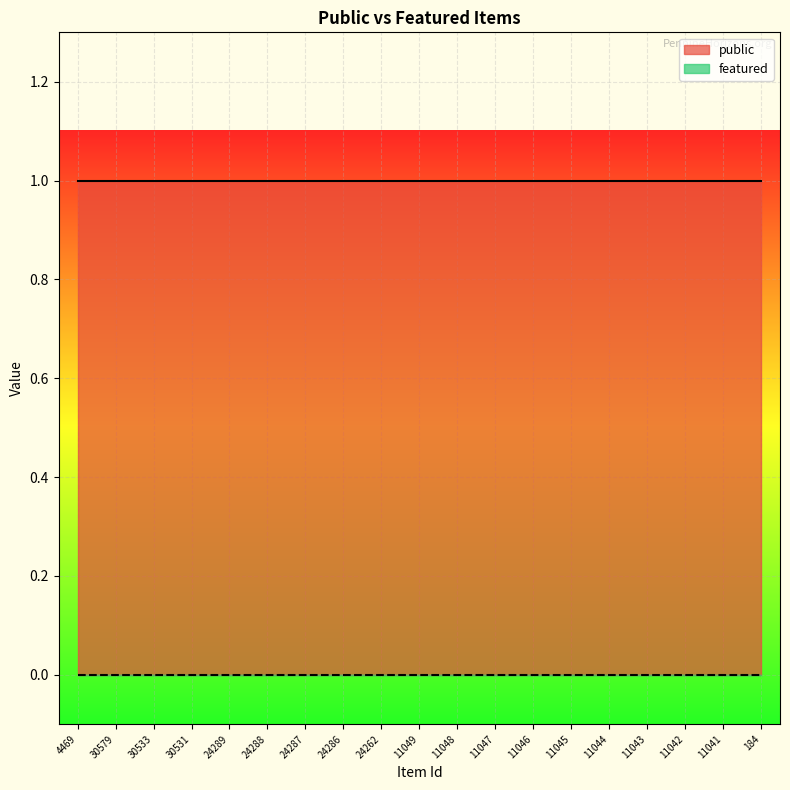

Rank the categories by public value from lowest to highest.

4469, 30579, 30533, 30531, 24289, 24288, 24287, 24286, 24262, 11049, 11048, 11047, 11046, 11045, 11044, 11043, 11042, 11041, 184